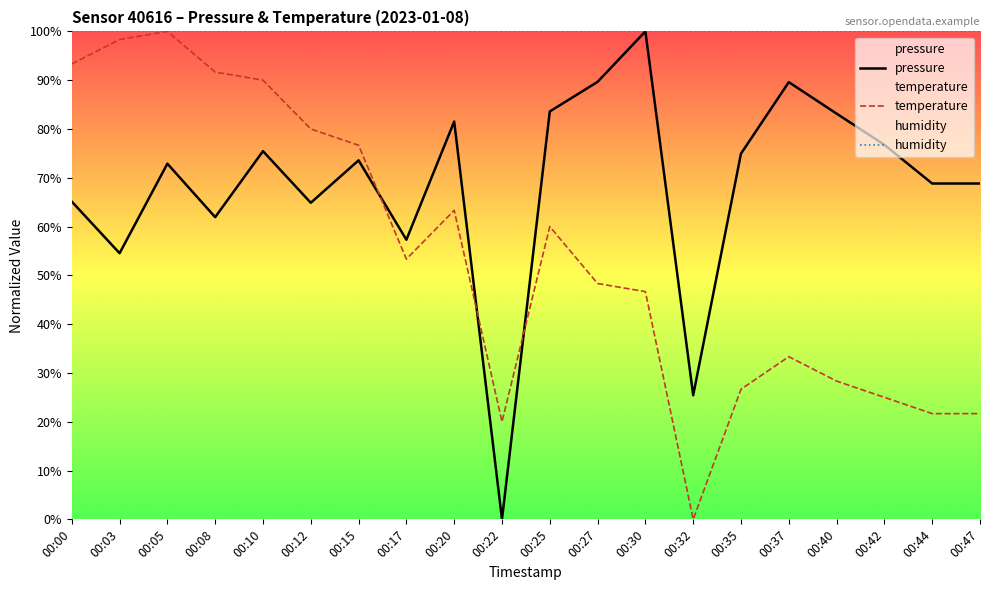

Reading left to right, extract all data points from this chart.

pressure: 00:00=65.1	00:03=54.5	00:05=72.9	00:08=61.9	00:10=75.5	00:12=64.9	00:15=73.6	00:17=57.3	00:20=81.5	00:22=0.0	00:25=83.6	00:27=89.7	00:30=100.0	00:32=25.4	00:35=75.0	00:37=89.6	00:40=83.1	00:42=76.8	00:44=68.8	00:47=68.8
temperature: 00:00=93.3	00:03=98.3	00:05=100.0	00:08=91.7	00:10=90.0	00:12=80.0	00:15=76.7	00:17=53.3	00:20=63.3	00:22=20.0	00:25=60.0	00:27=48.3	00:30=46.7	00:32=0.0	00:35=26.7	00:37=33.3	00:40=28.3	00:42=25.0	00:44=21.7	00:47=21.7
humidity: 00:00=100.0	00:03=100.0	00:05=100.0	00:08=100.0	00:10=100.0	00:12=100.0	00:15=100.0	00:17=100.0	00:20=100.0	00:22=100.0	00:25=100.0	00:27=100.0	00:30=100.0	00:32=100.0	00:35=100.0	00:37=100.0	00:40=100.0	00:42=100.0	00:44=100.0	00:47=100.0